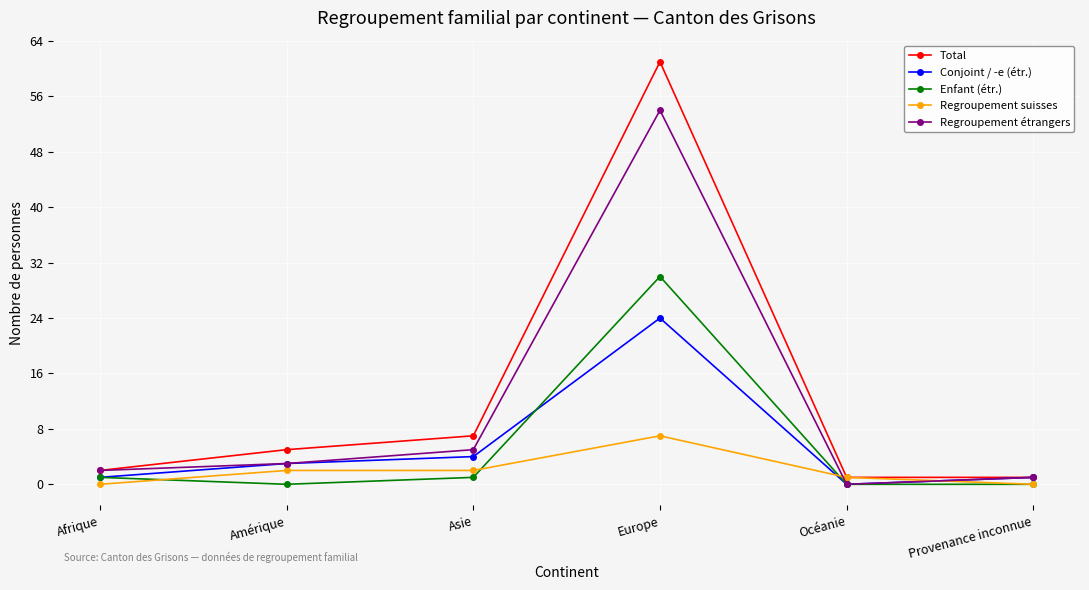

What value does the Regroupement suisses series have at Europe?

7